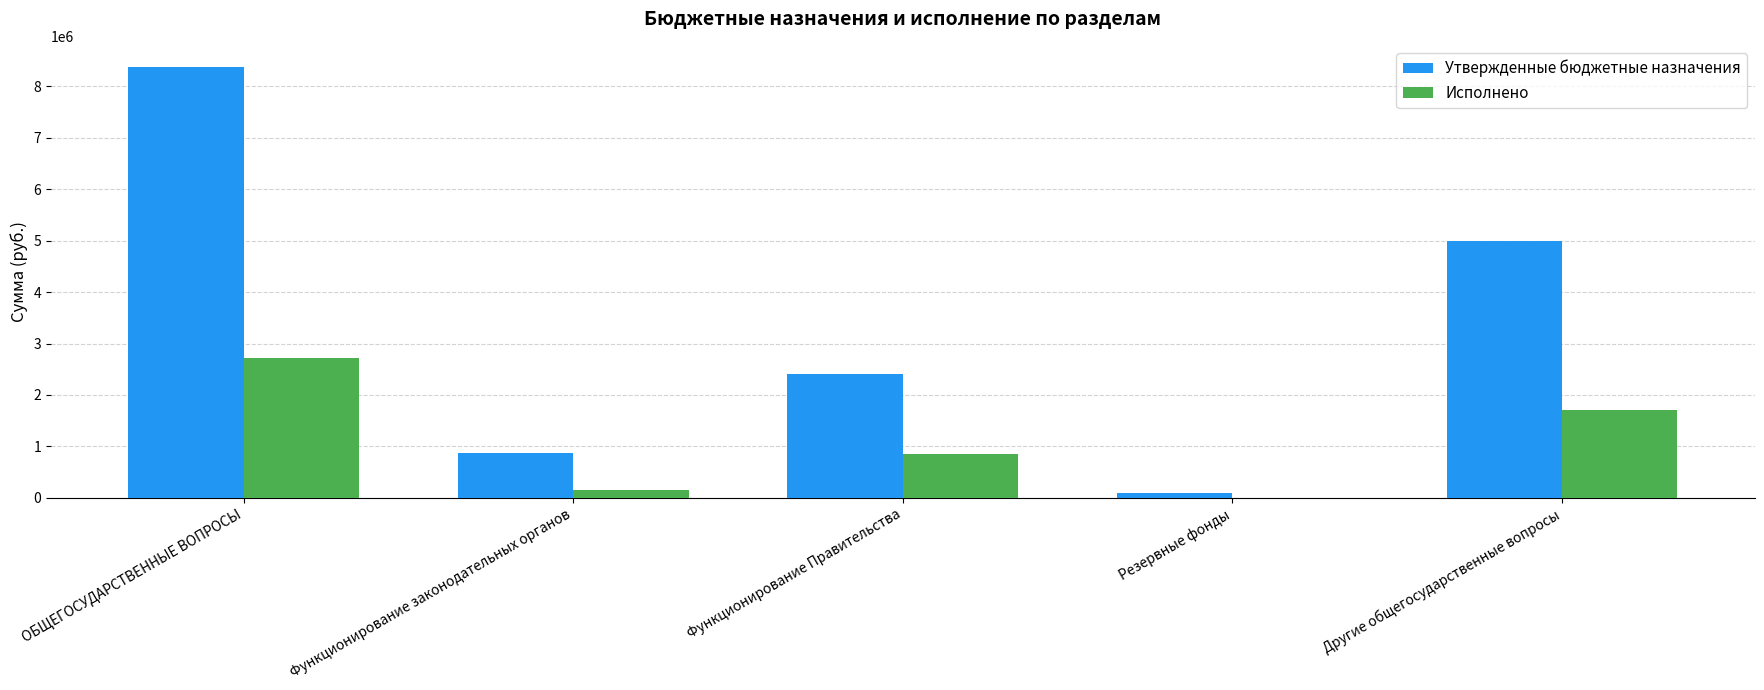

At which label does Утвержденные бюджетные назначения reach its peak?

ОБЩЕГОСУДАРСТВЕННЫЕ ВОПРОСЫ